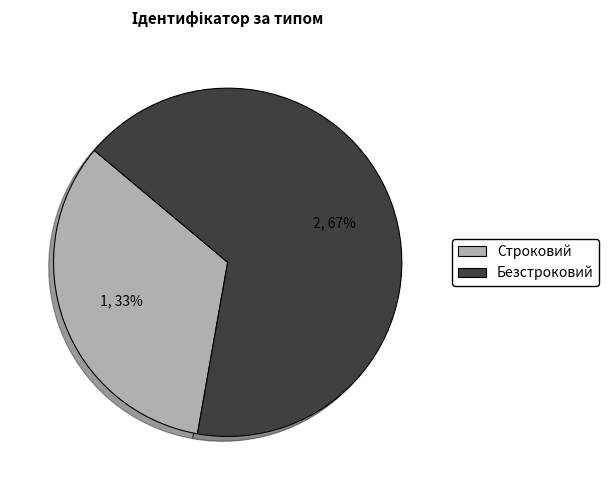

Which slice is the largest?

Безстроковий